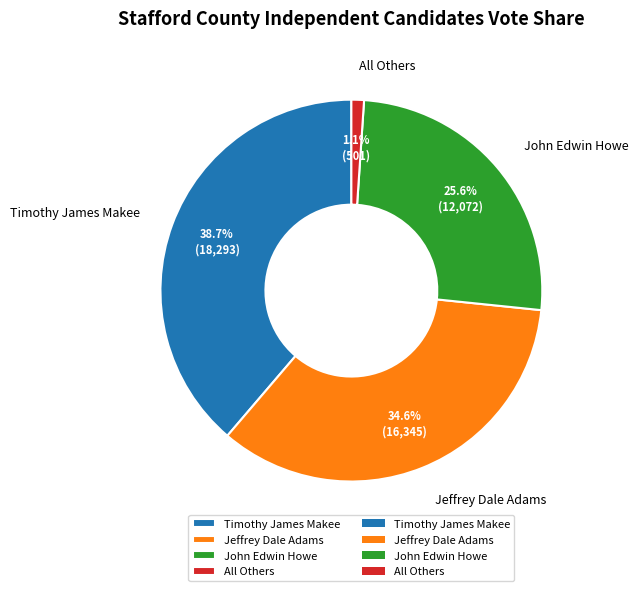

Which slice is the largest?

Timothy James Makee